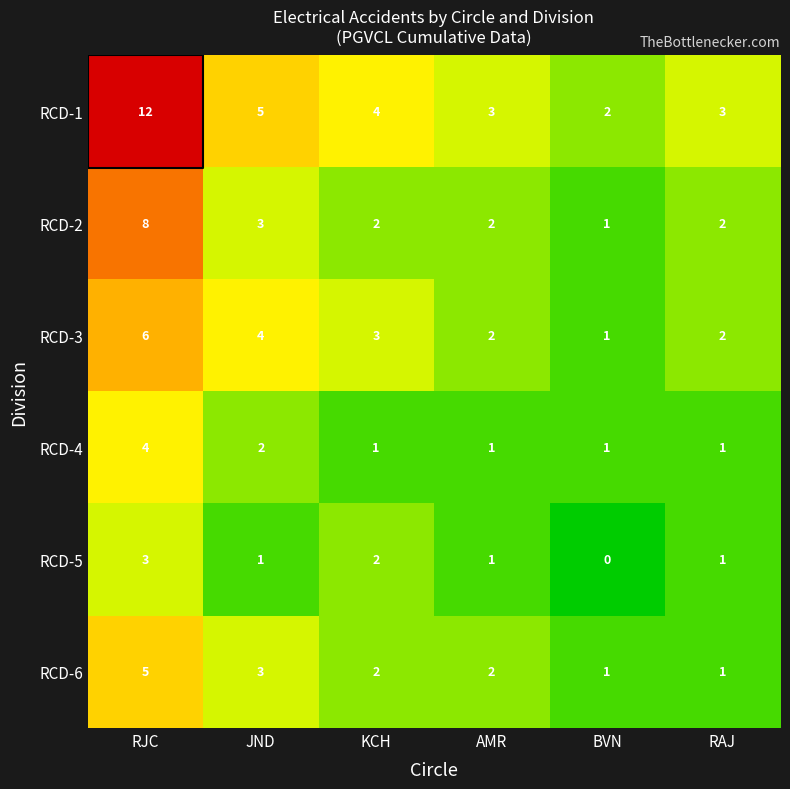

Rank the series at AMR from highest to lowest value.

RCD-1, RCD-2, RCD-3, RCD-6, RCD-4, RCD-5